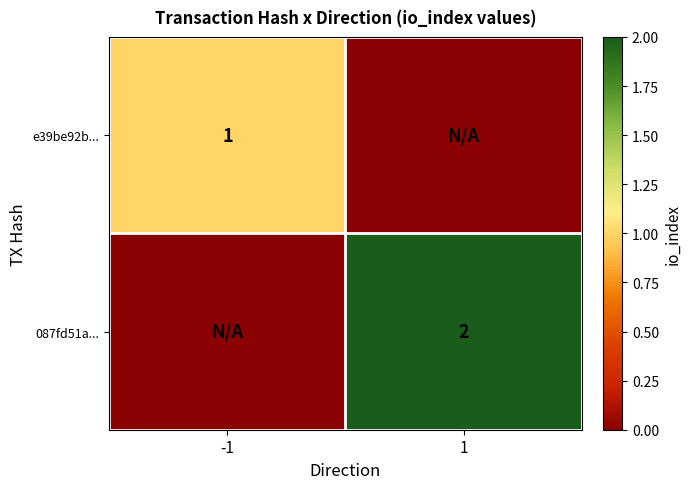

True or false: 087fd51a... has a value of 3 at 1.

False